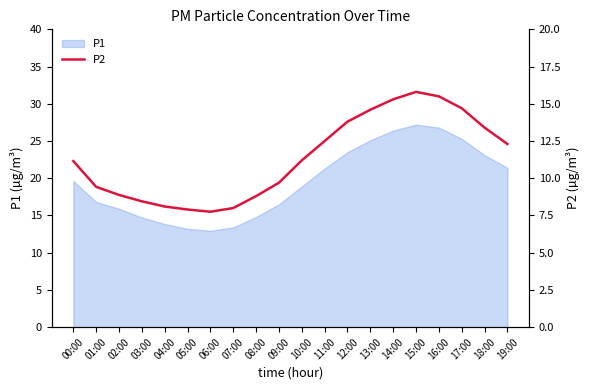

Approximately how many times larger is the value at 15:00 compared to 02:00?

1.8